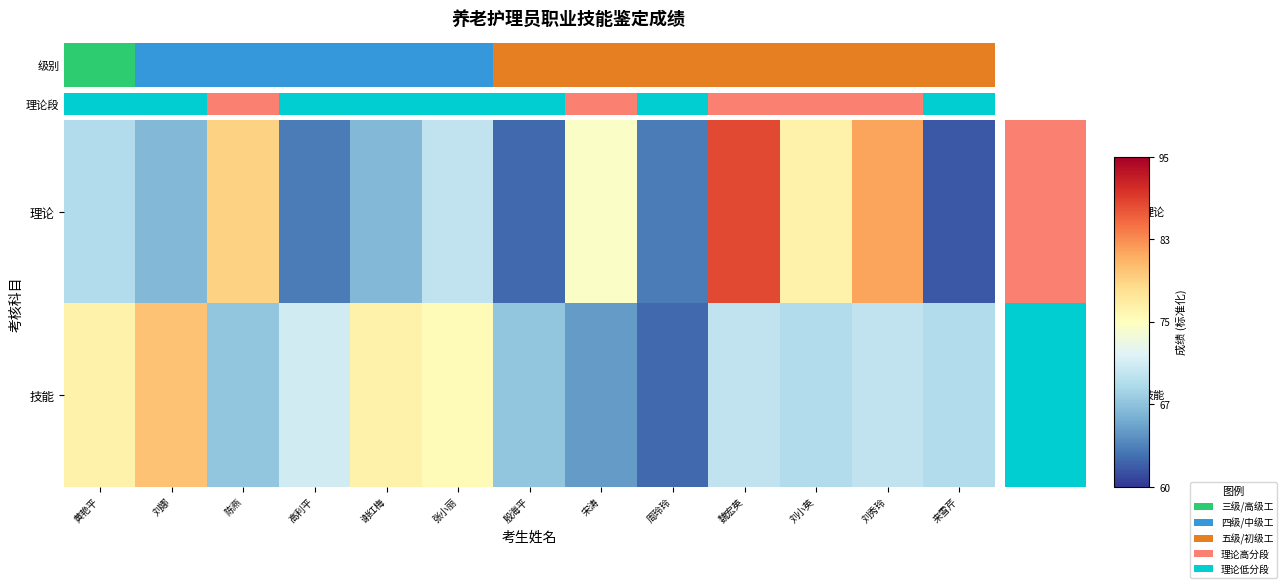

How many categories are shown in the chart?

13